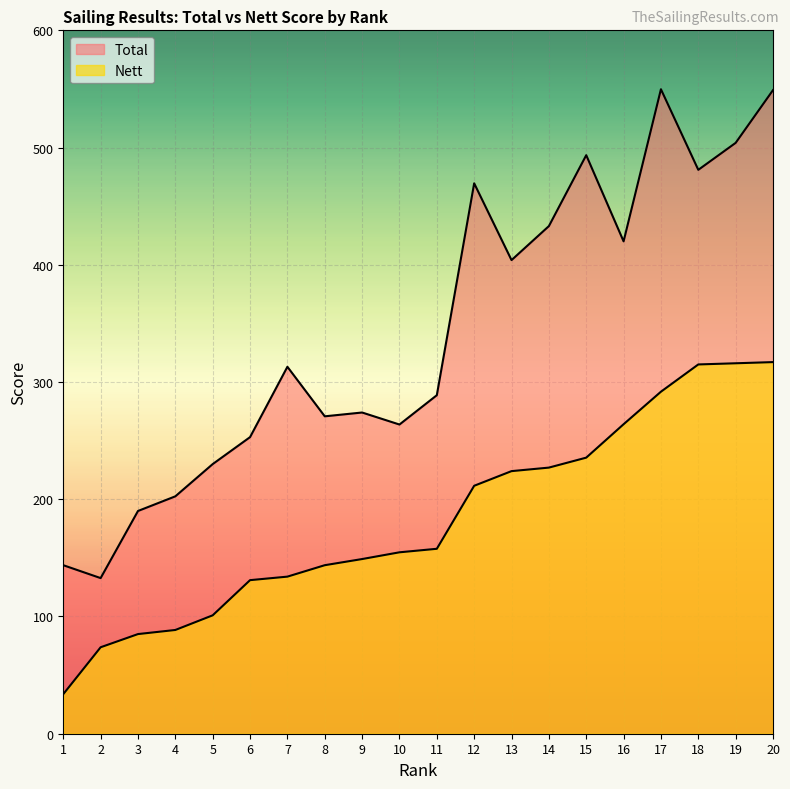

At which category is the sum across all series the highest?

20